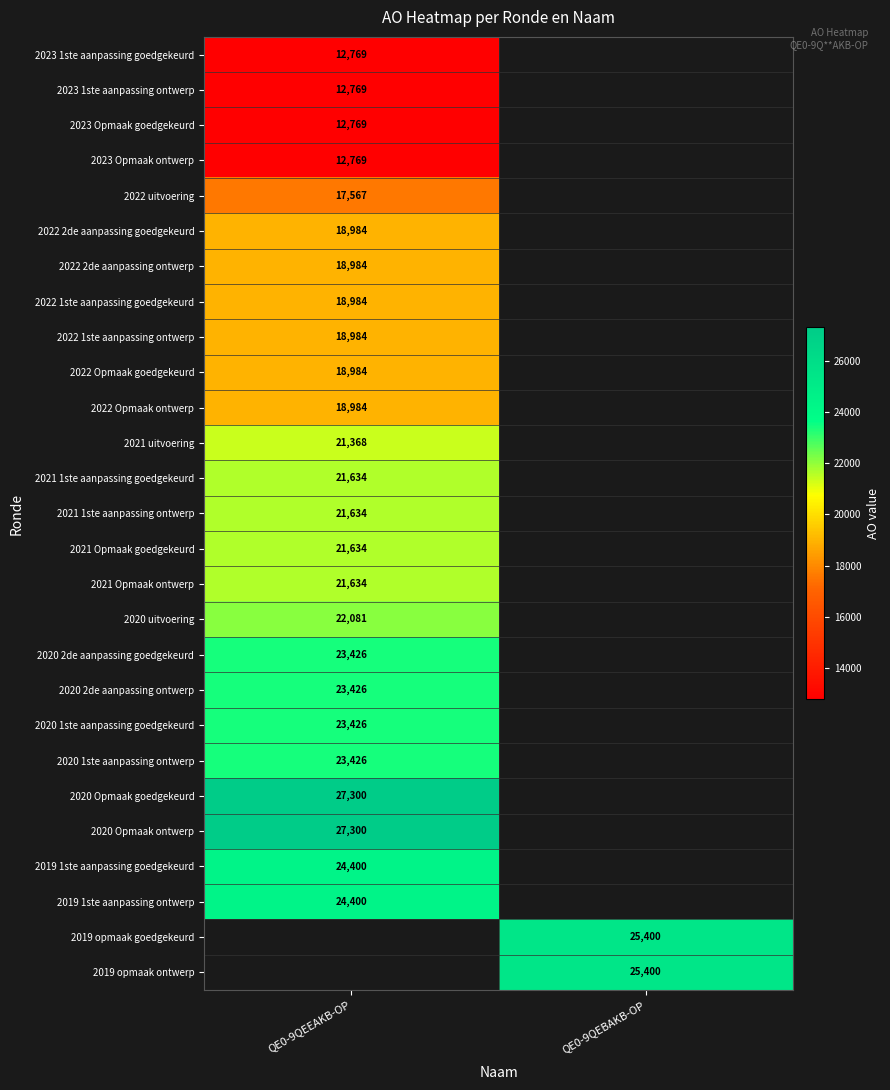

Between QE0-9QEEAKB-OP and QE0-9QEBAKB-OP, which is larger?

QE0-9QEBAKB-OP